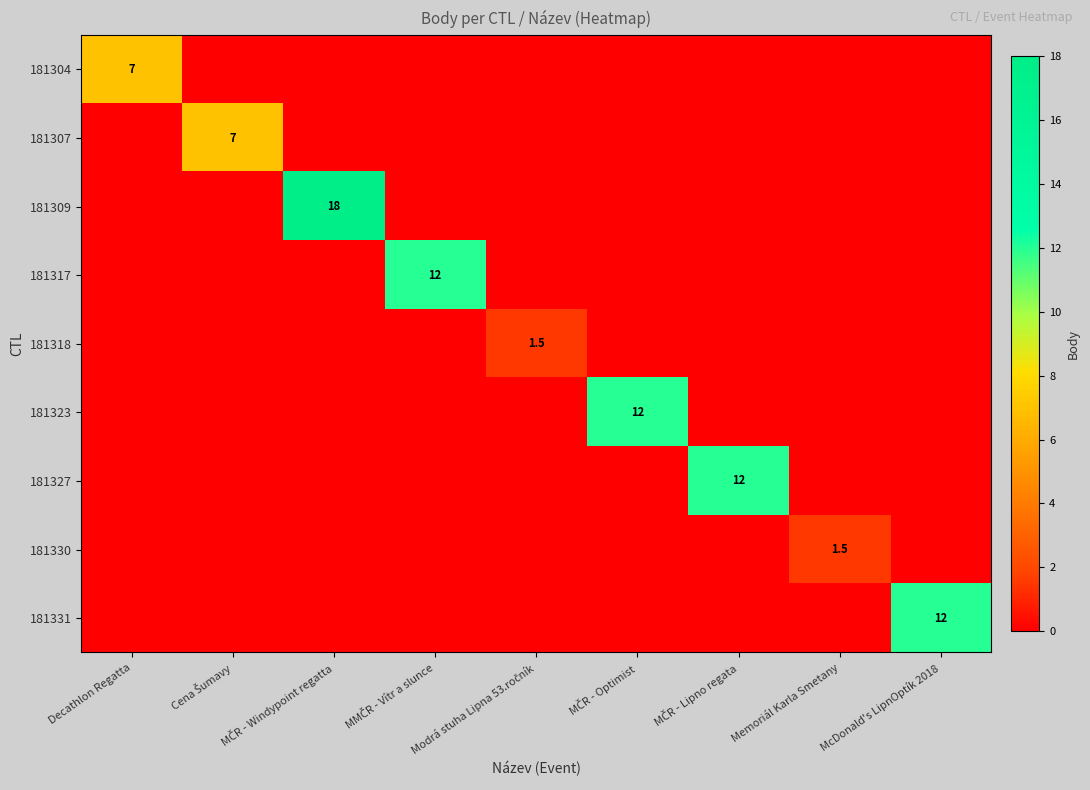

The value of 181307 at Decathlon Regatta is 0.0. True or false?

True